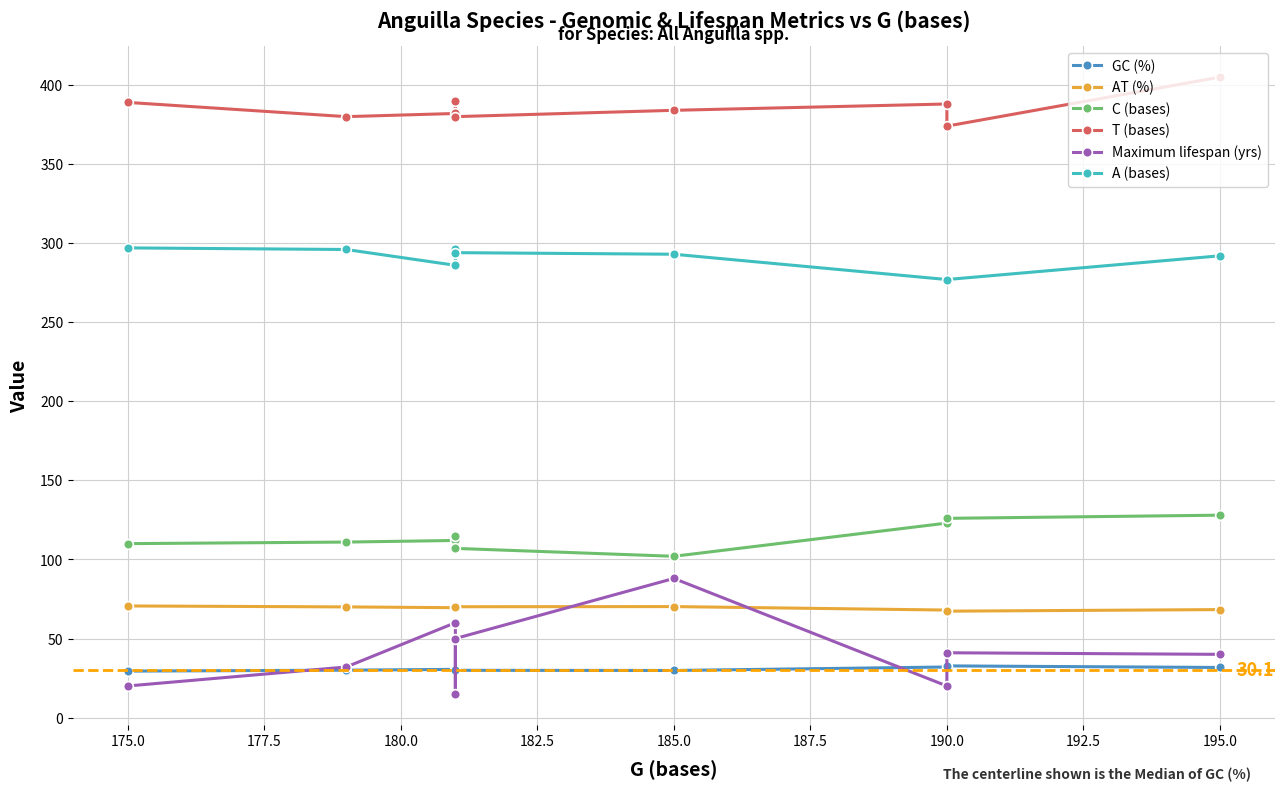

True or false: AT (%) and A (bases) intersect in this chart.

False